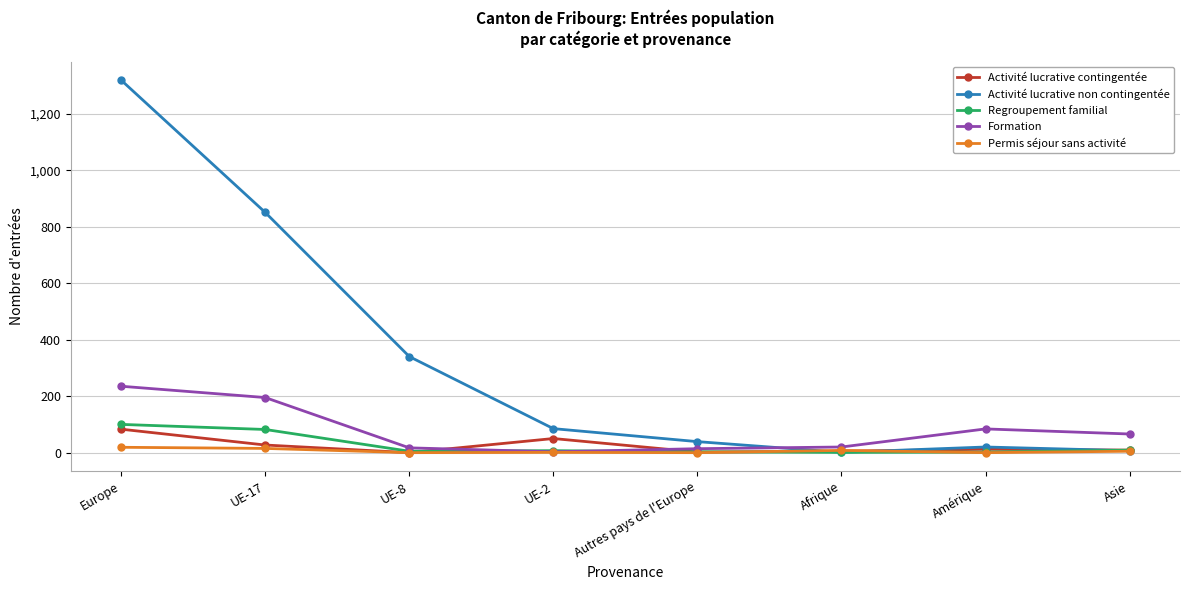

What is the maximum value for Regroupement familial?

101